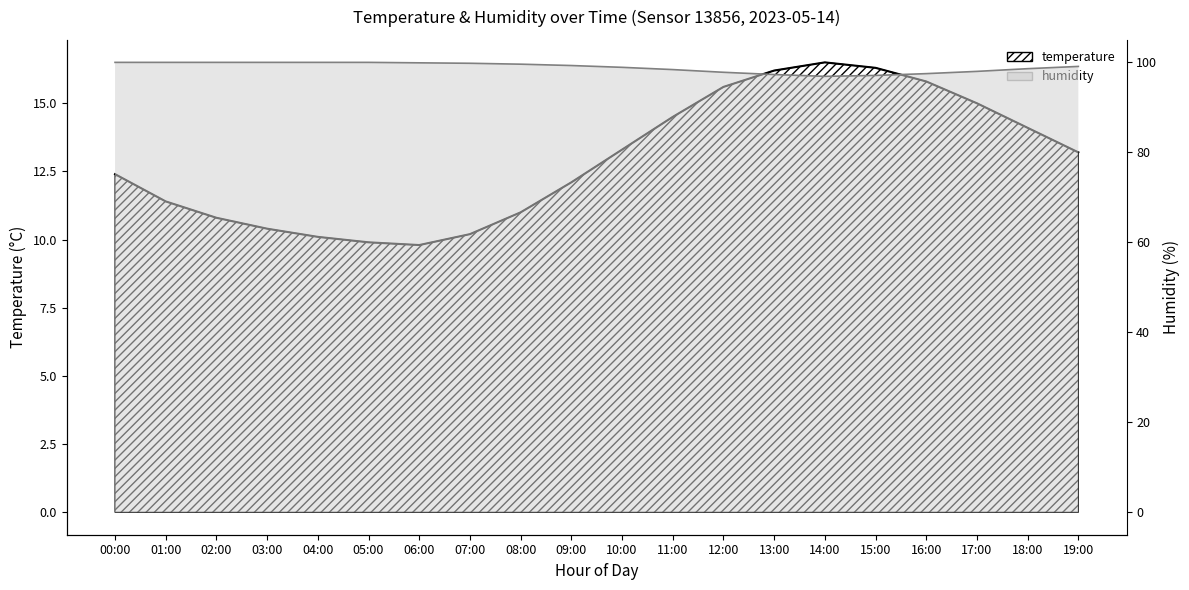

What is the difference between the temperature values at 01:00 and 06:00?

1.6